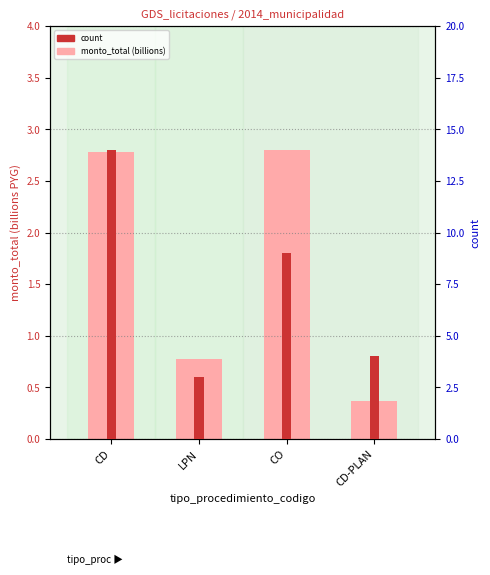

The value of count at LPN is 5.3. True or false?

False